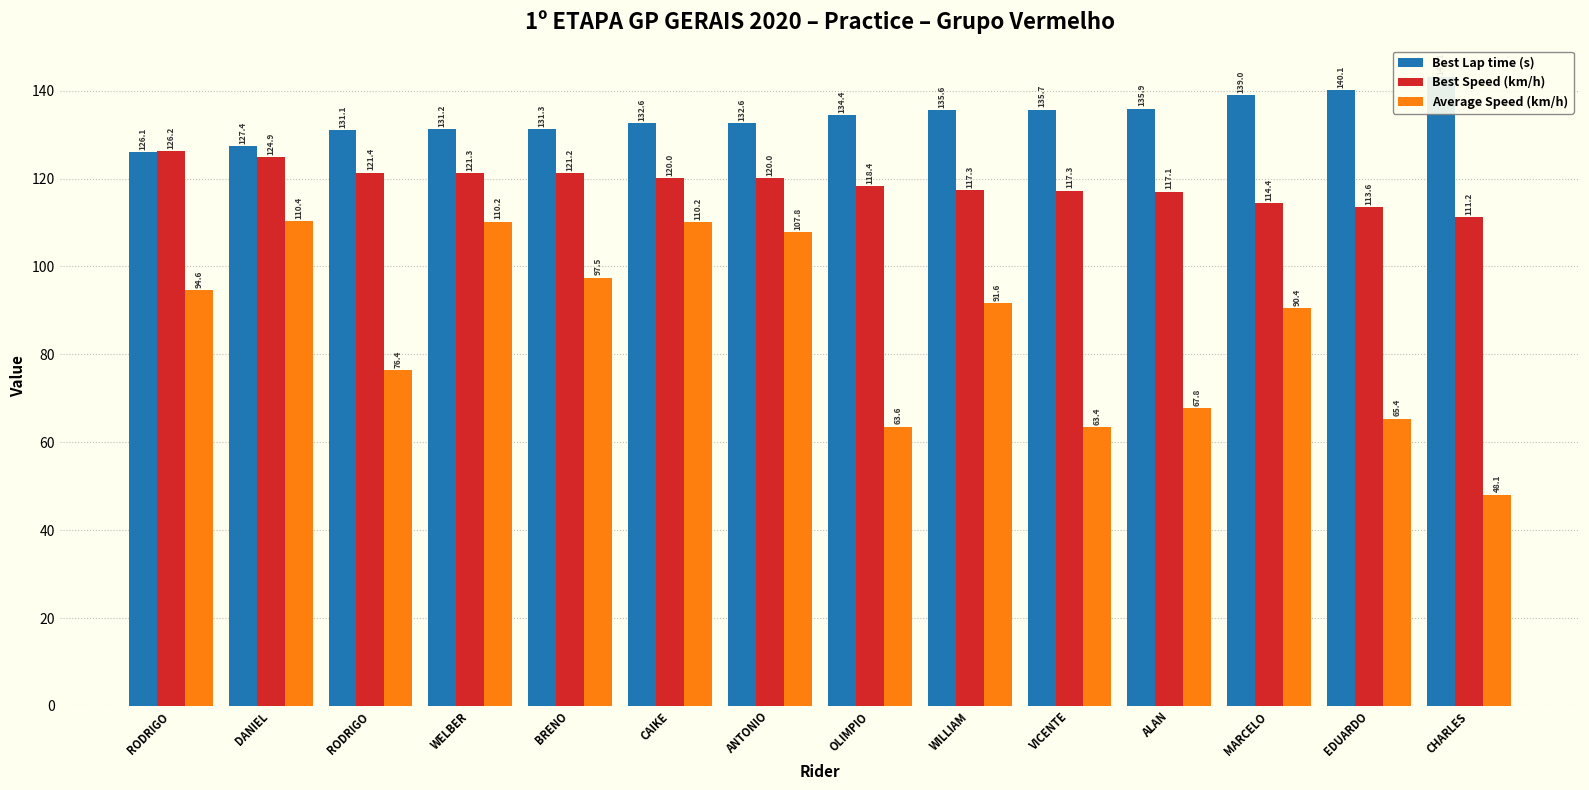

What is the sum of all Average Speed (km/h) values?

1197.3